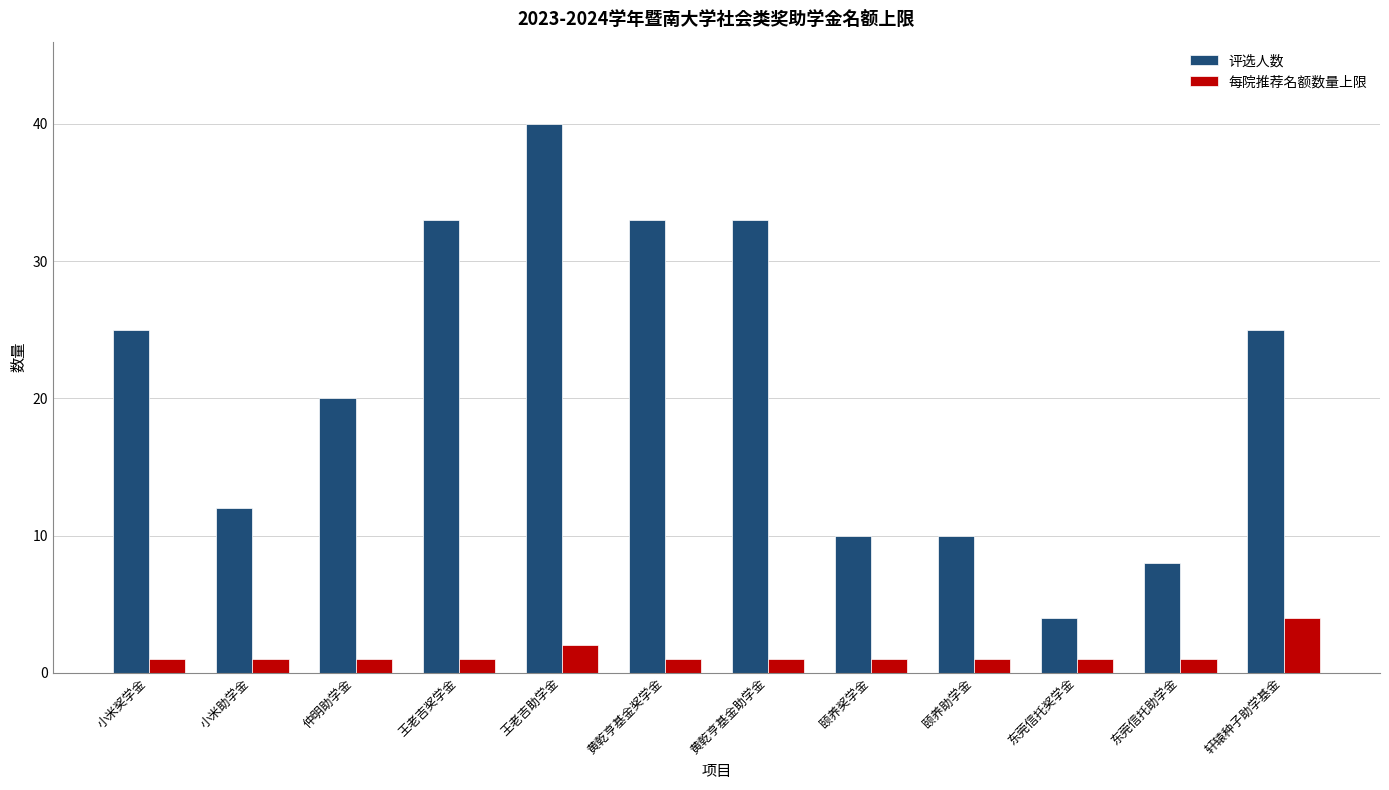

Reading left to right, what are all the values shown in this chart?

评选人数: 小米奖学金=25	小米助学金=12	仲明助学金=20	王老吉奖学金=33	王老吉助学金=40	黄乾亨基金奖学金=33	黄乾亨基金助学金=33	颐养奖学金=10	颐养助学金=10	东莞信托奖学金=4	东莞信托助学金=8	轩辕种子助学基金=25
每院推荐名额数量上限: 小米奖学金=1	小米助学金=1	仲明助学金=1	王老吉奖学金=1	王老吉助学金=2	黄乾亨基金奖学金=1	黄乾亨基金助学金=1	颐养奖学金=1	颐养助学金=1	东莞信托奖学金=1	东莞信托助学金=1	轩辕种子助学基金=4